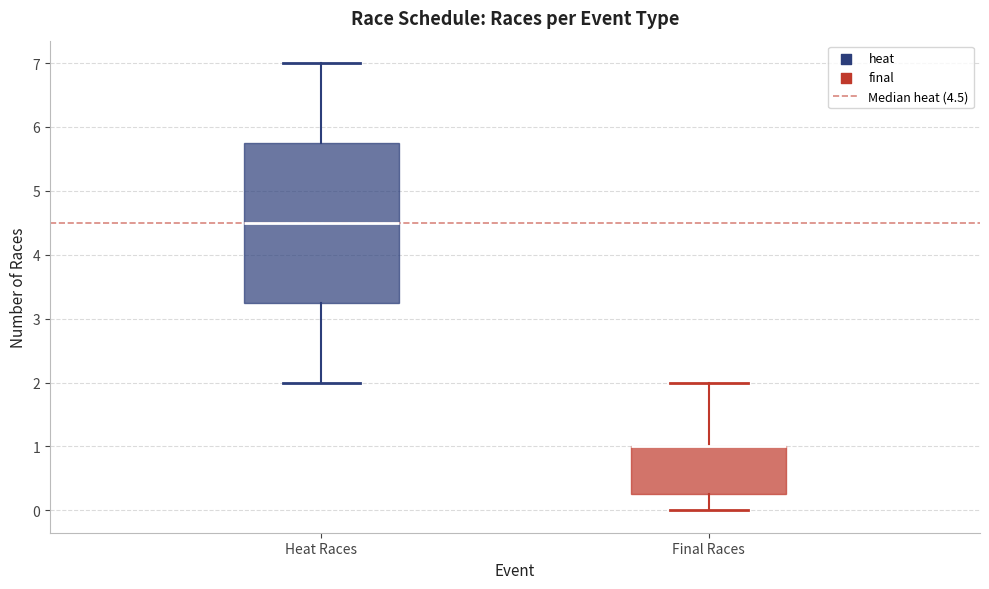

Where does the upper whisker of the box for Final Races end on the y-axis? The values are not printed on the chart, so give them approximately, as read against the axis.

2.0